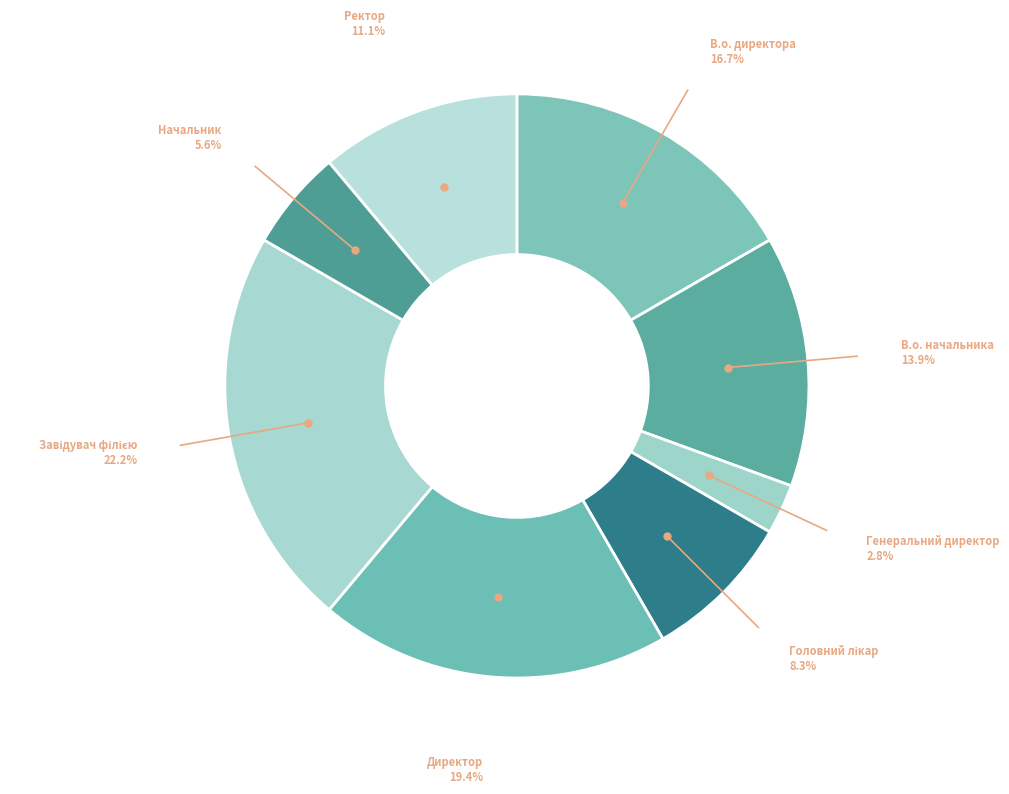

Which slice is the smallest?

Генеральний директор